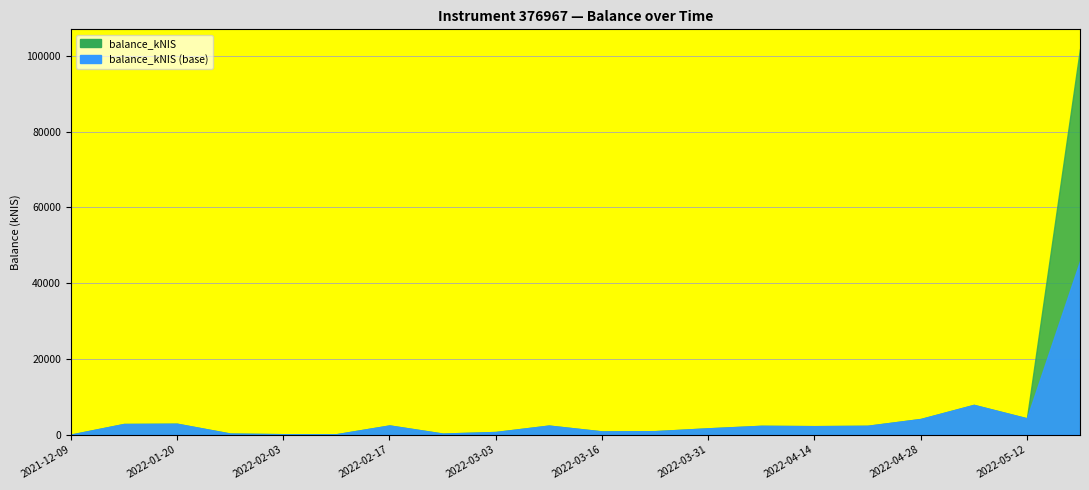

Where is the first local maximum?

2022-01-20